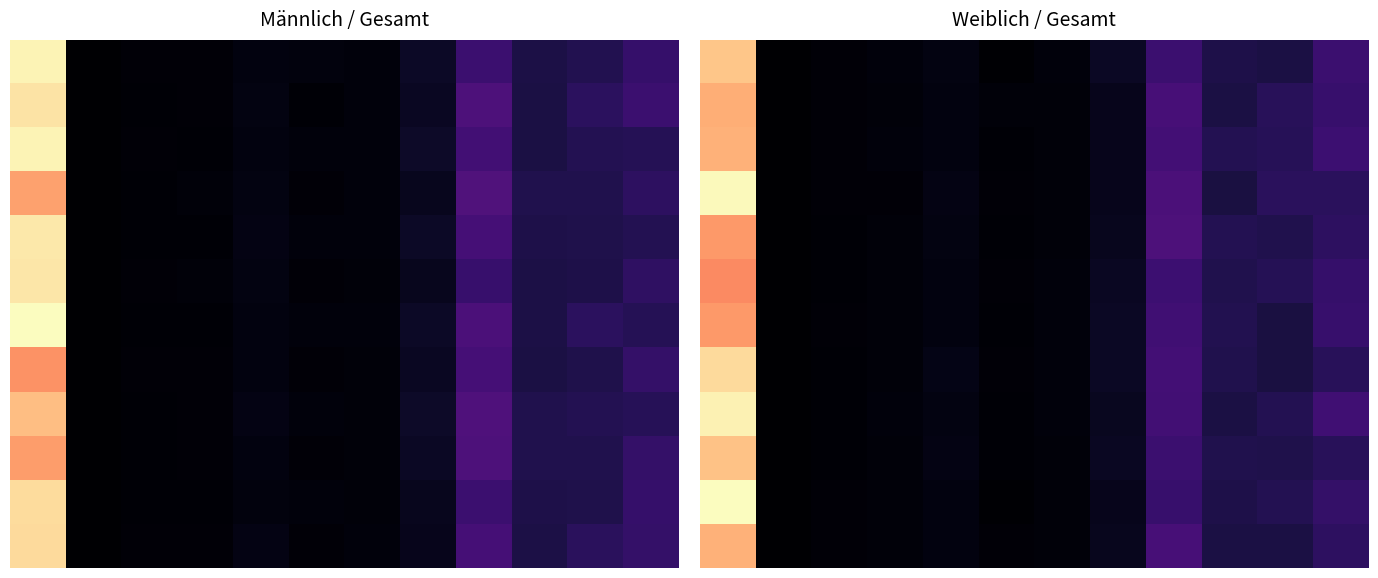

What is the smallest value displayed?

0.6